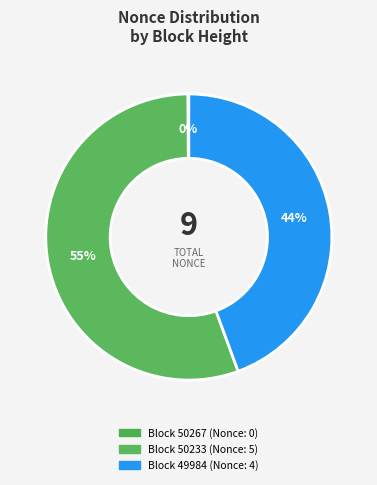

What is the smallest slice in the pie chart?

50267